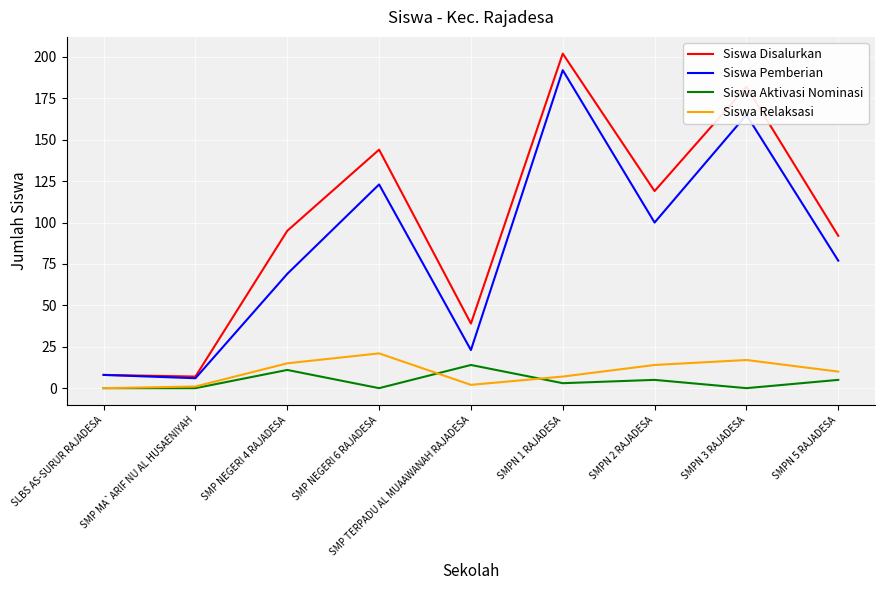

What is the difference between the highest and lowest values at SMP TERPADU AL MUAAWANAH RAJADESA?

37